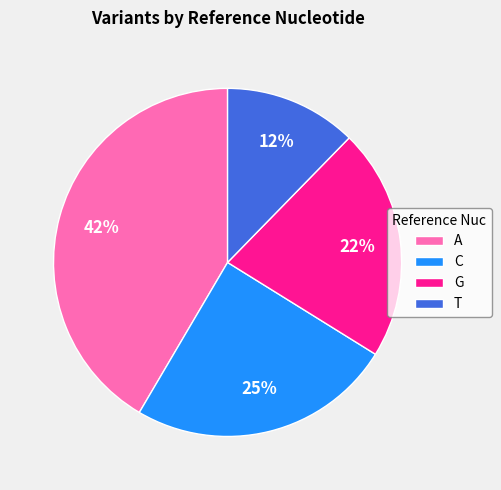

The G slice represents 22% of the pie. True or false?

True